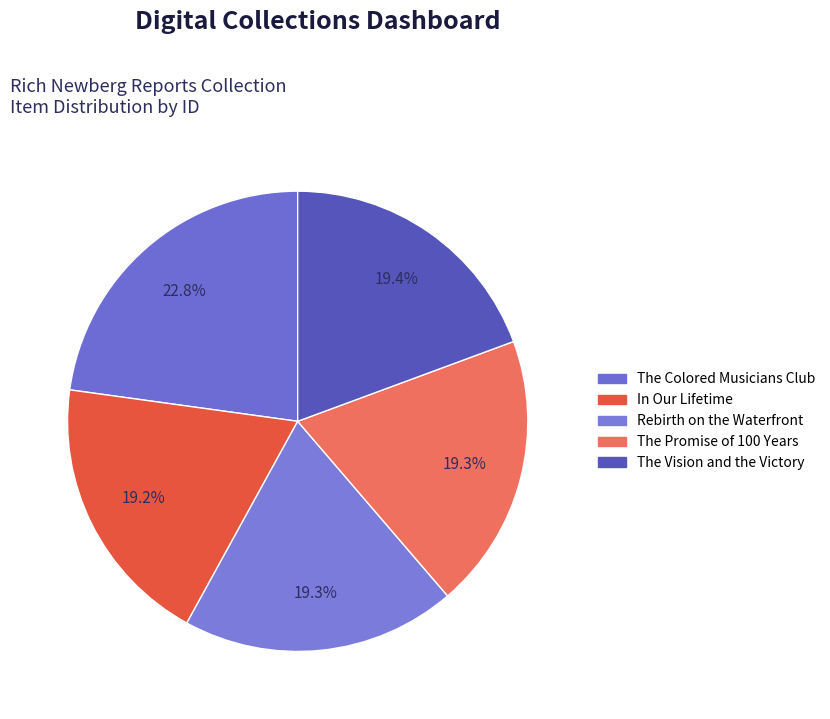

To the nearest percent, what is the combined percentage of Rebirth on the Waterfront and The Vision and the Victory?

39%